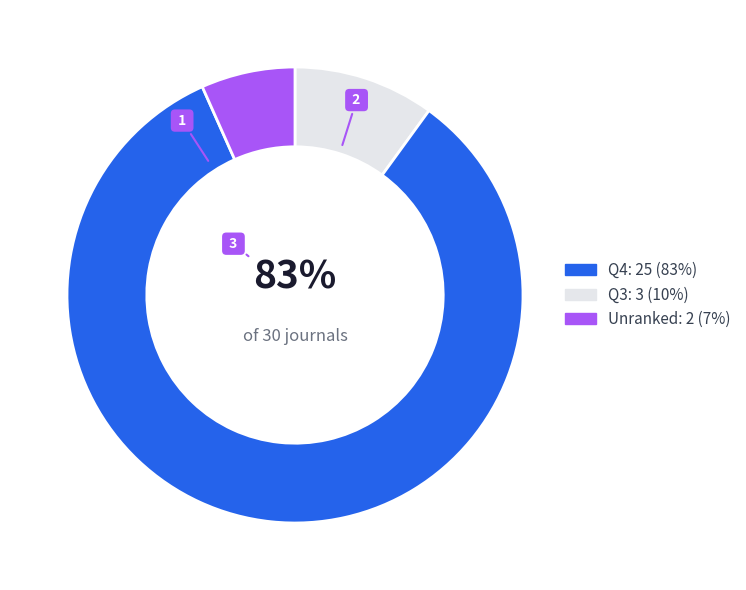

How many slices are in this pie chart?

3